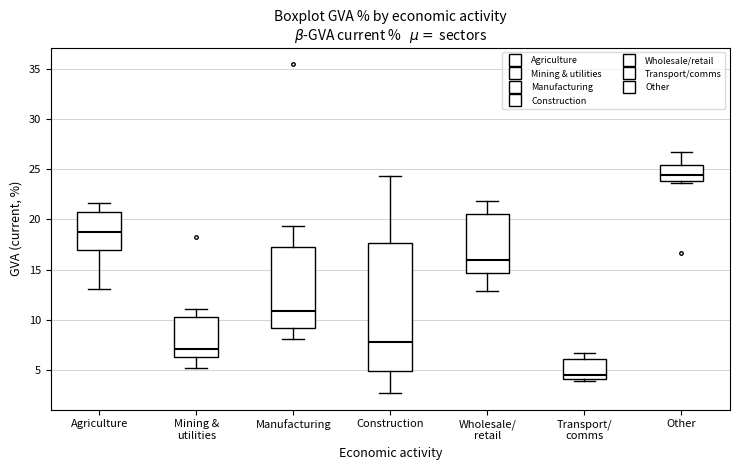

Which box's median line is the highest?

Other